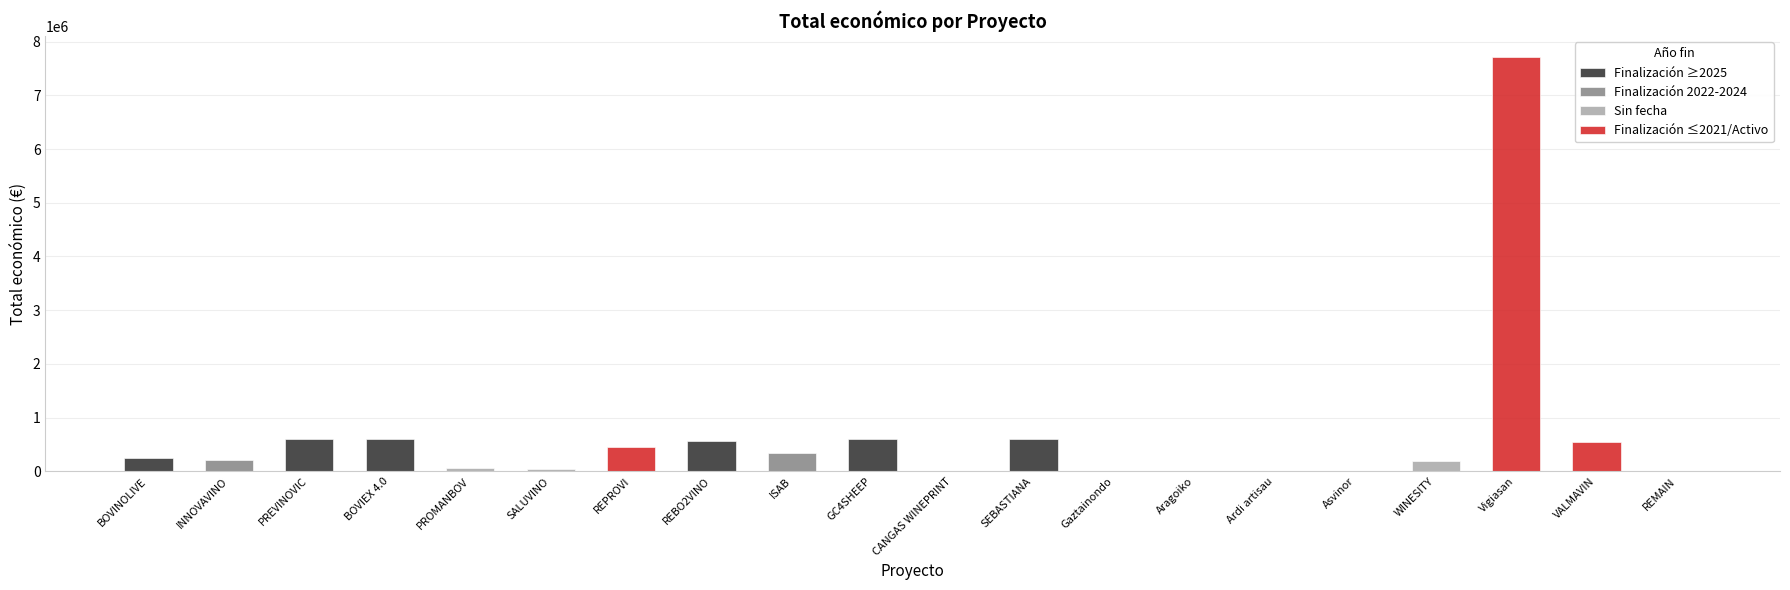

Rank the categories by value from lowest to highest.

Ardi artisau, Gaztainondo, Asvinor, CANGAS WINEPRINT, Aragoiko, REMAIN, SALUVINO, PROMANBOV, WINESITY, INNOVAVINO, BOVINOLIVE, ISAB, REPROVI, VALMAVIN, REBO2VINO, PREVINOVIC, BOVIEX 4.0, GC4SHEEP, SEBASTIANA, Vigiasan